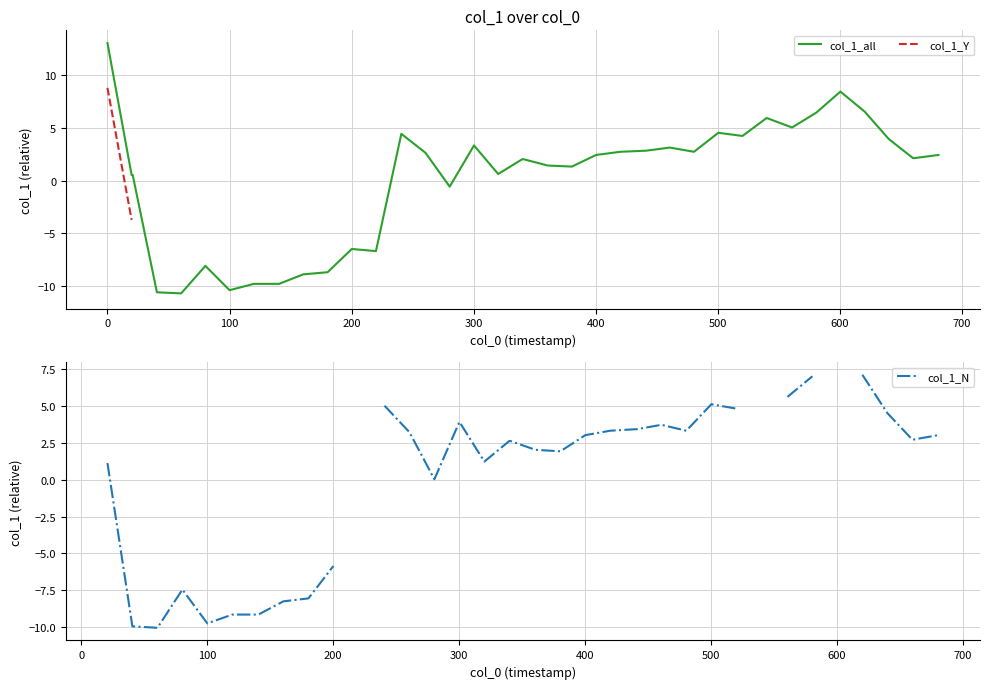

How many lines are shown in the chart?

3